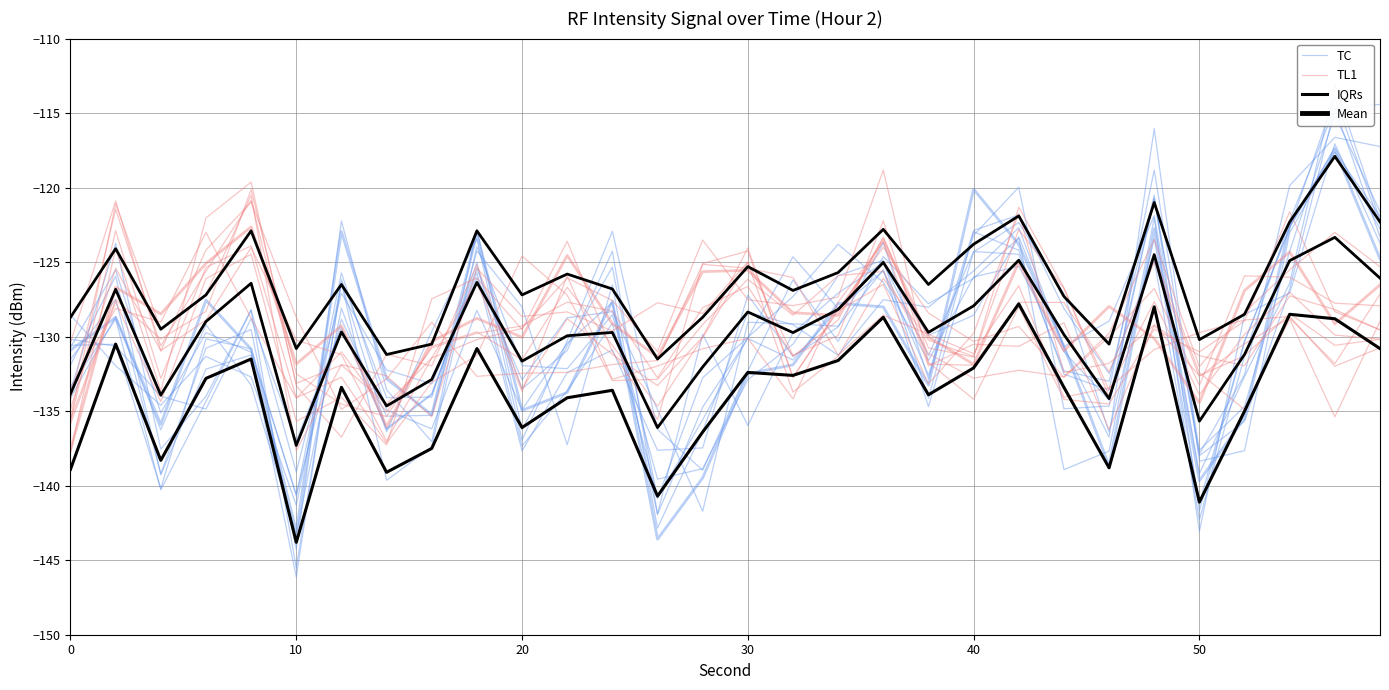

Which series ends up on top after the final intersection of IQRs and TL1?

IQRs